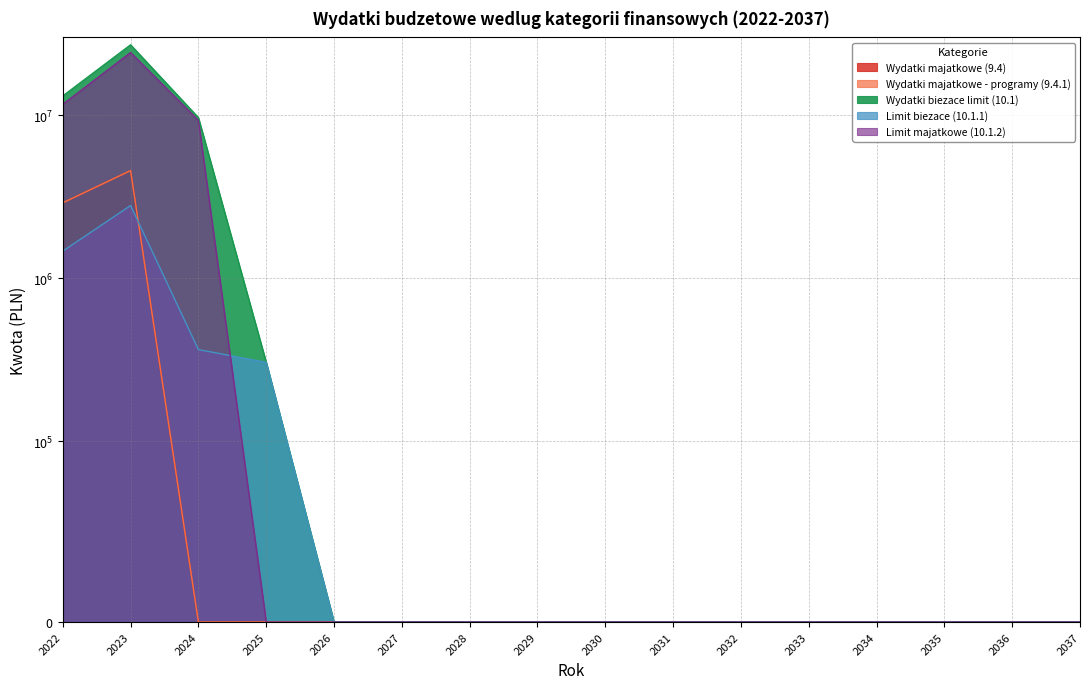

True or false: Wydatki biezace limit (10.1) has a value of 9653250.0 at 2024.

True